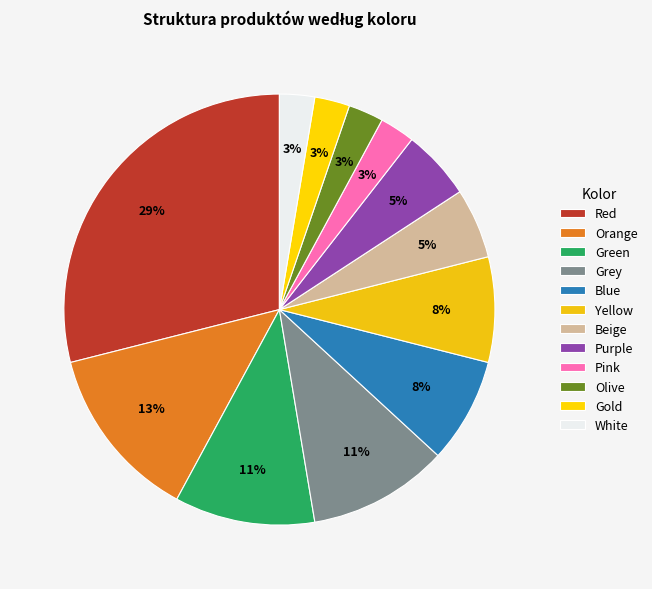

What percentage is the Grey slice, to the nearest percent?

11%